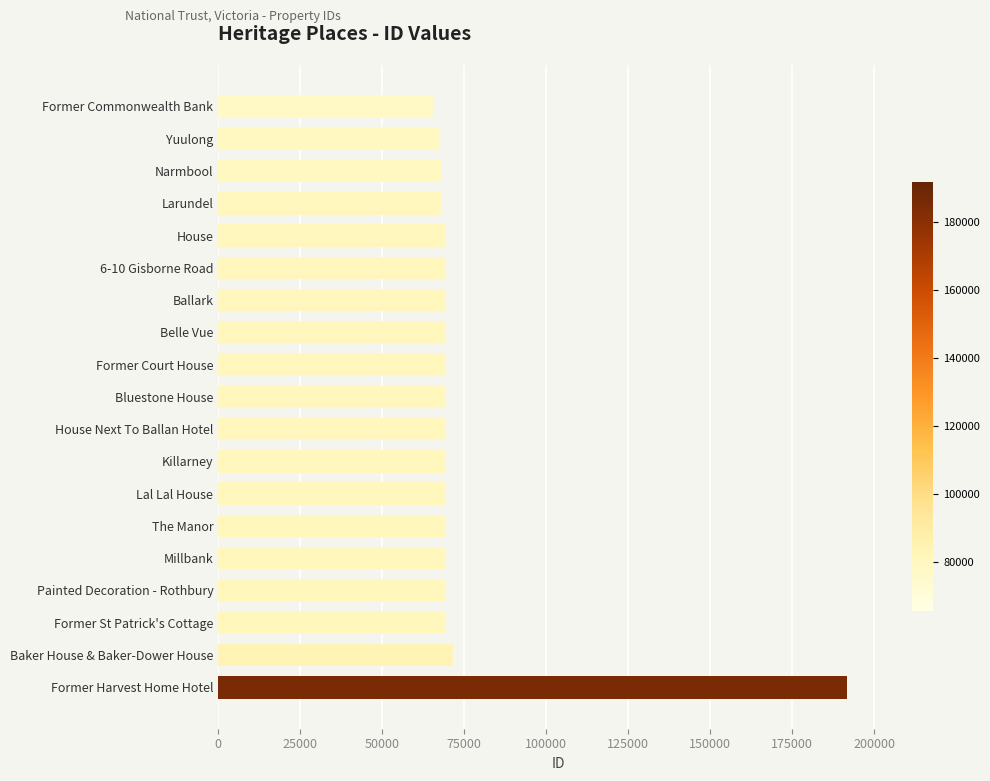

The value at House Next To Ballan Hotel is 69069. True or false?

True